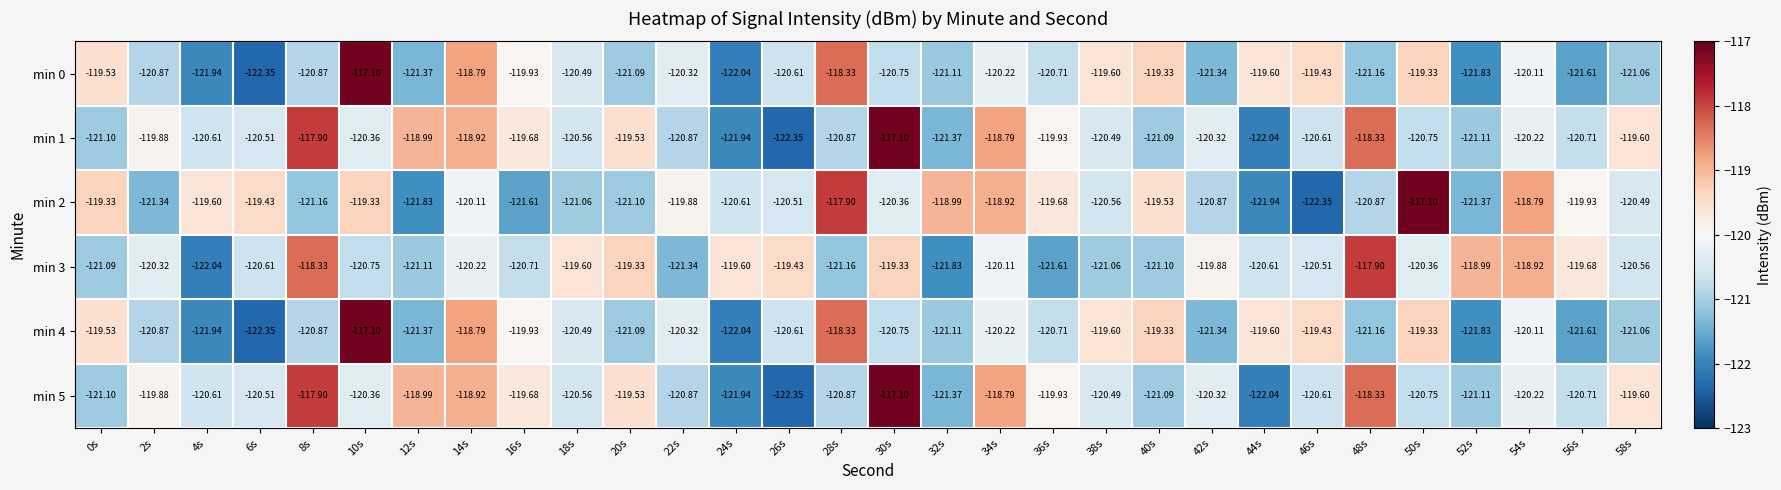

Is the value of min 4 at 34s greater than the value of min 3 at 6s?

Yes